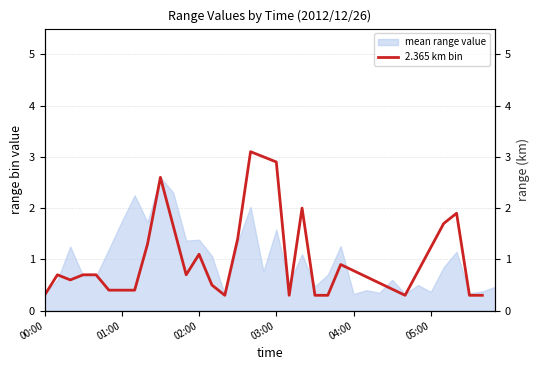

Does the chart have visible grid lines?

Yes